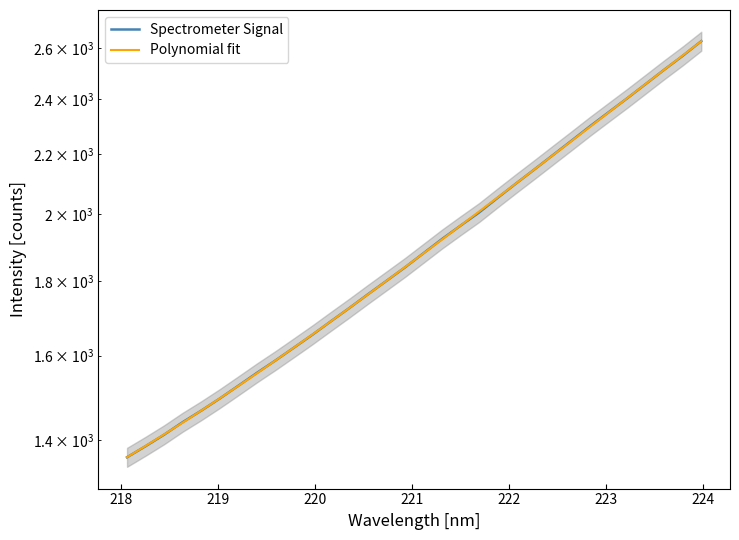

What is the difference between the second highest and minimum values in the Polynomial fit series?

1208.3